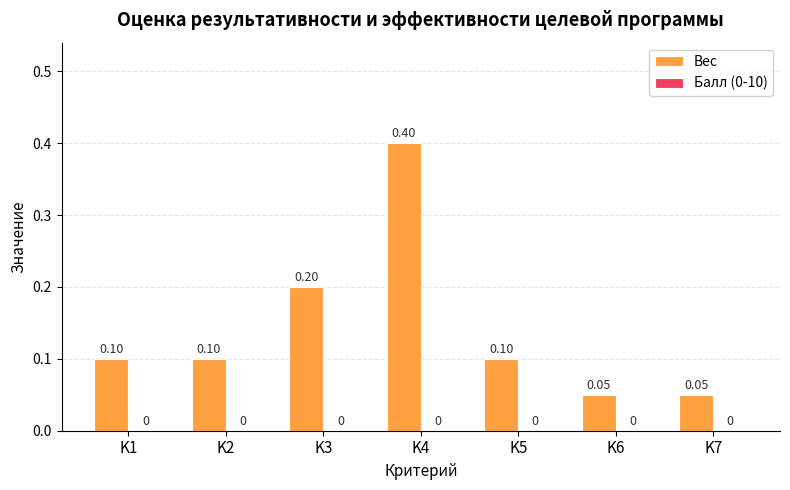

Which has a higher value, K4 or K5?

K4